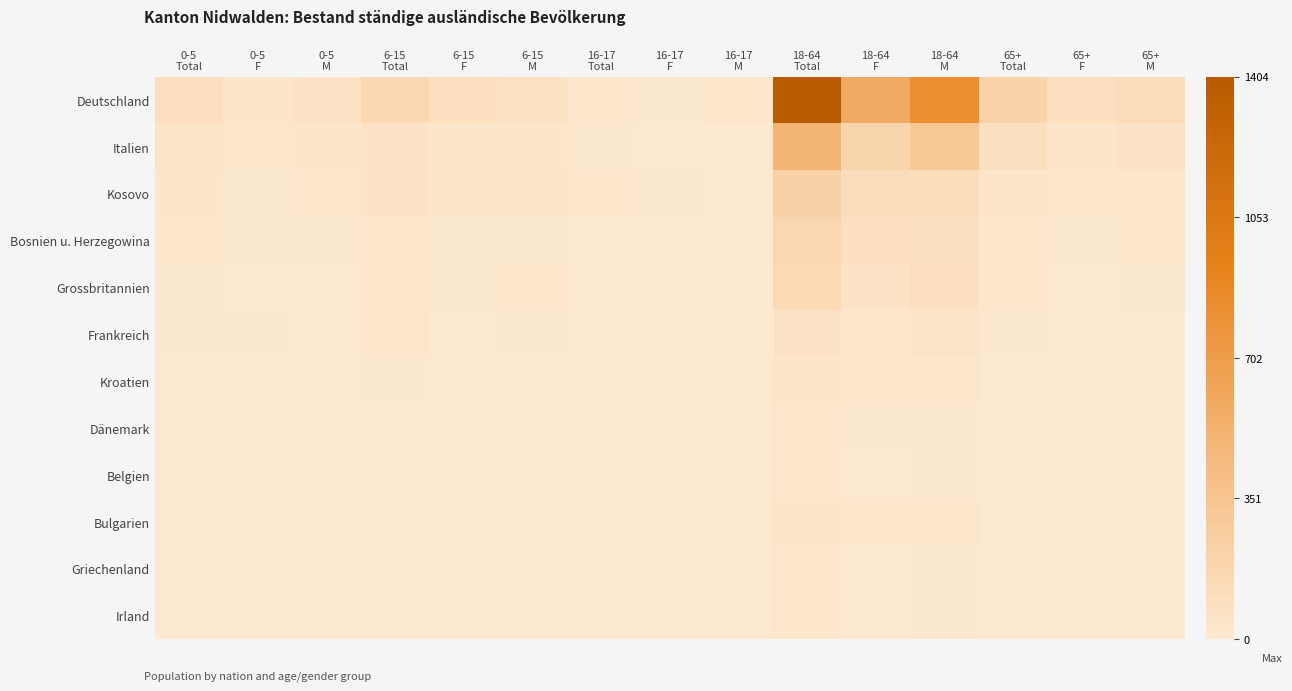

At which category is the sum across all series the highest?

18-64
Total